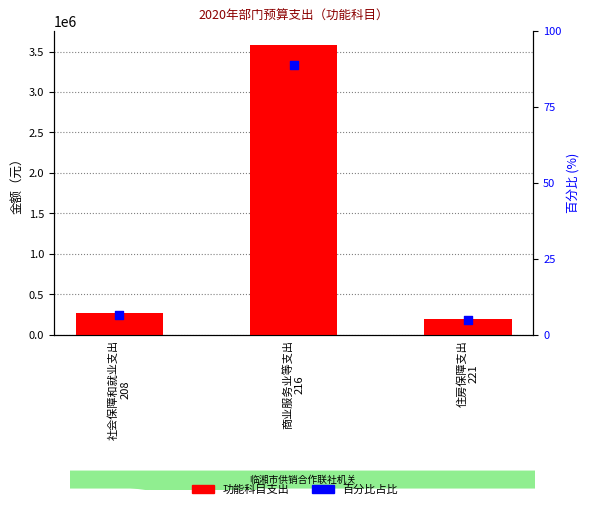

Which series has the widest spread of Y values?

功能科目支出